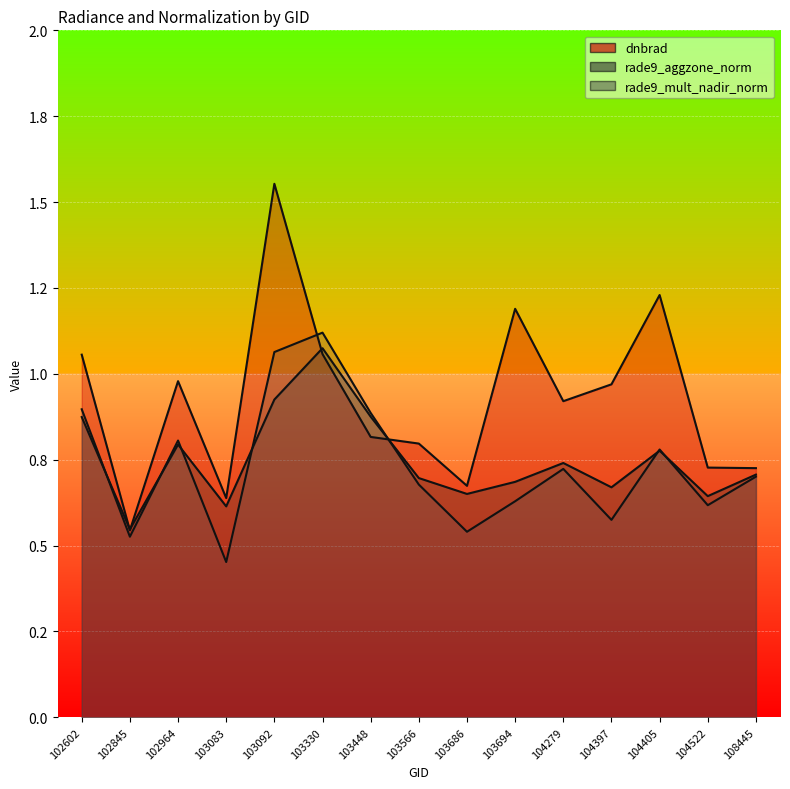

What is the difference between the rade9_aggzone_norm values at 103092 and 103083?

0.3